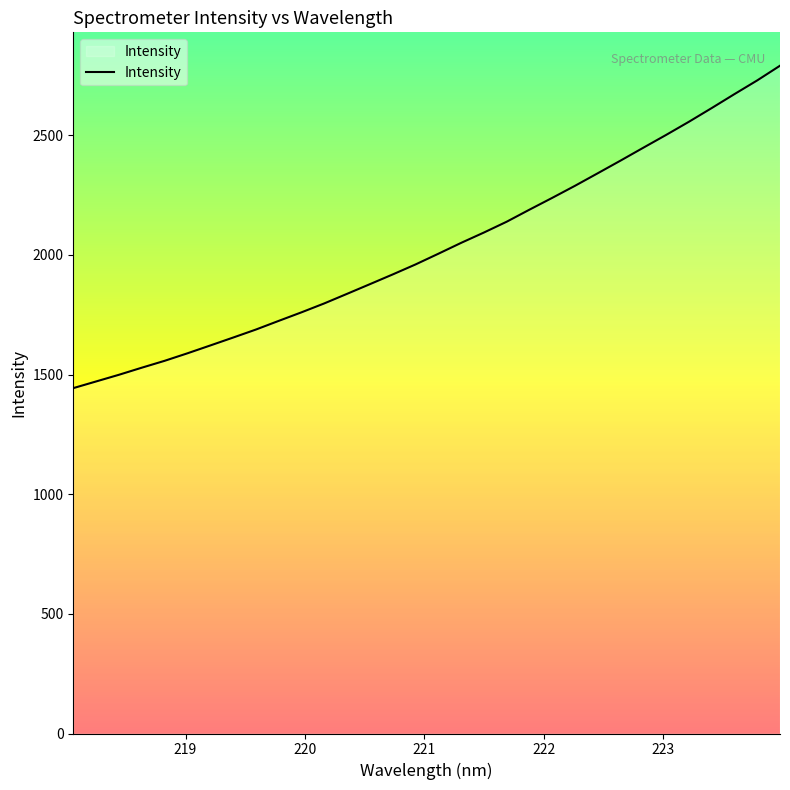

Does the chart display data point markers on the line(s)?

No